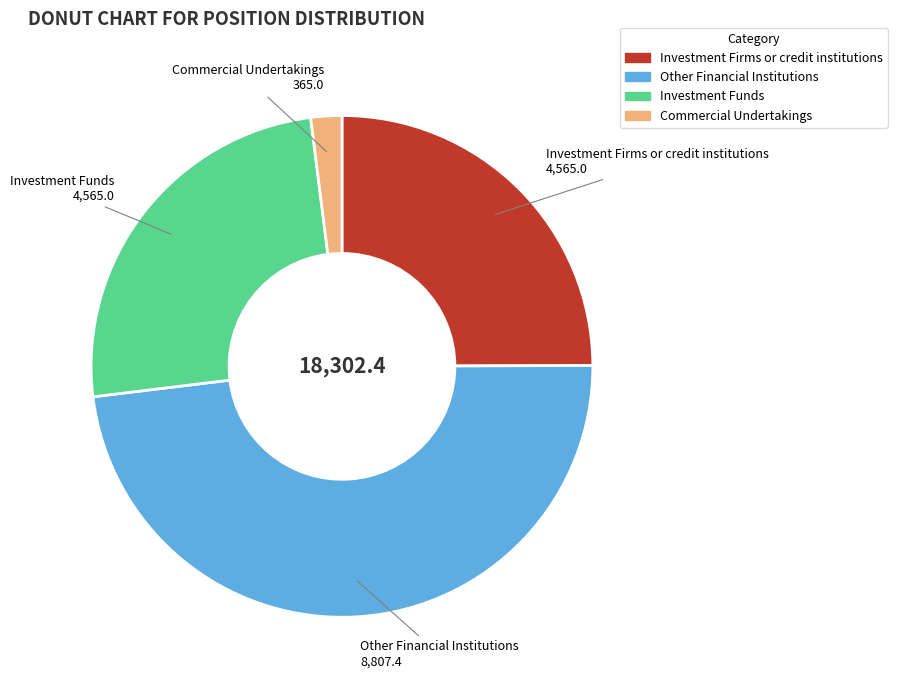

Is Commercial Undertakings the majority of the pie?

No